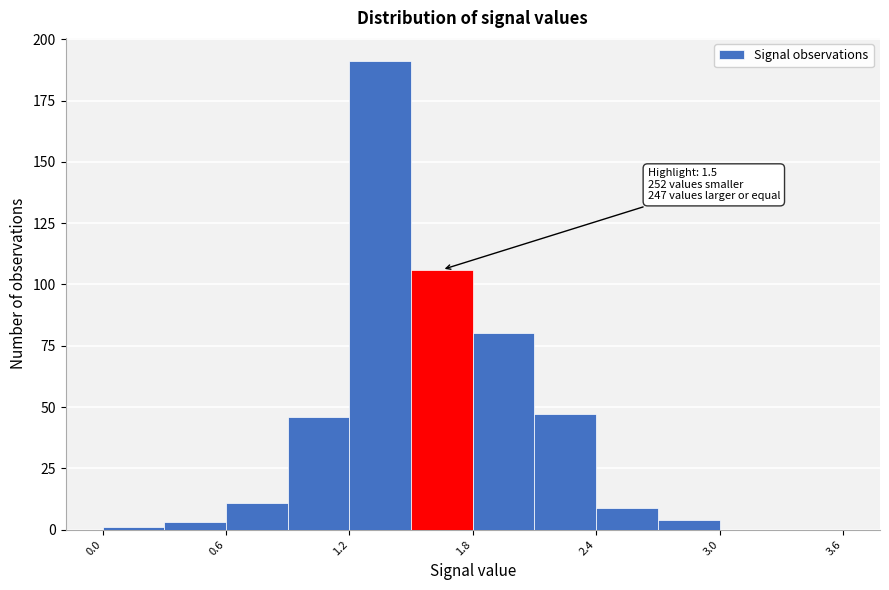

Around what value on the x-axis is the tallest bar? Give the approximate position of its centre, as read against the axis.

1.4